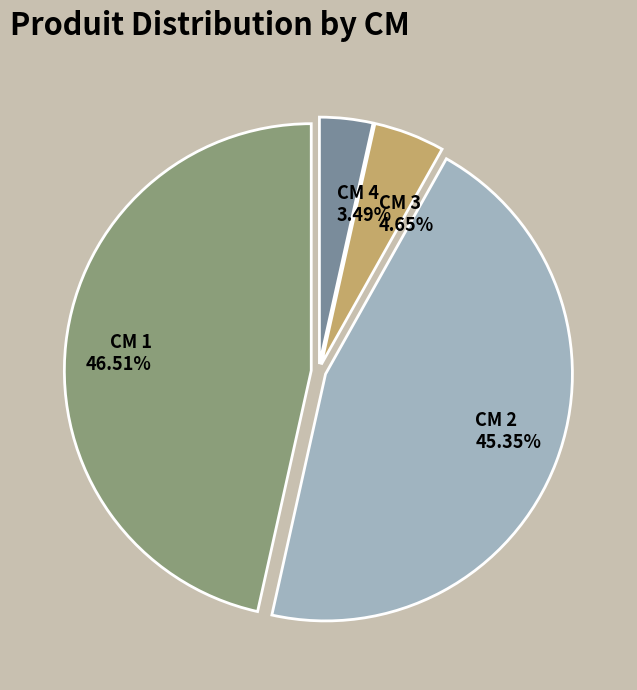

Is there a majority slice in this chart?

No